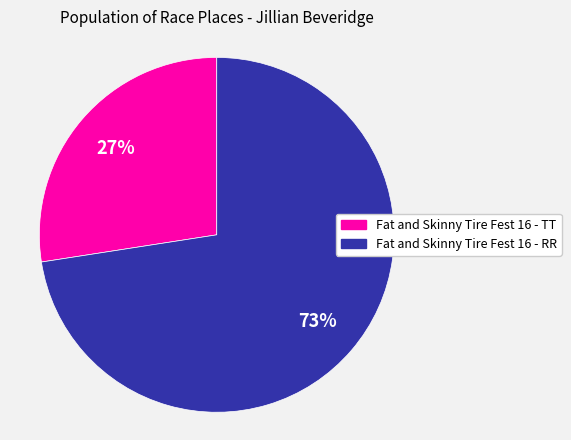

To the nearest percent, what is the average slice percentage?

50%